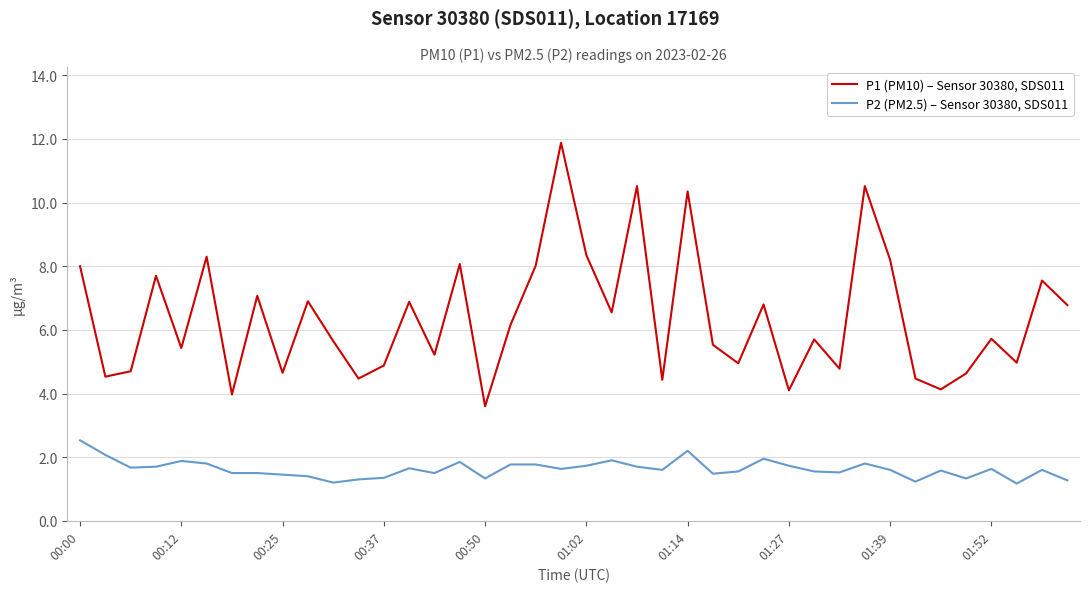

What is the minimum value shown in the chart?

1.2